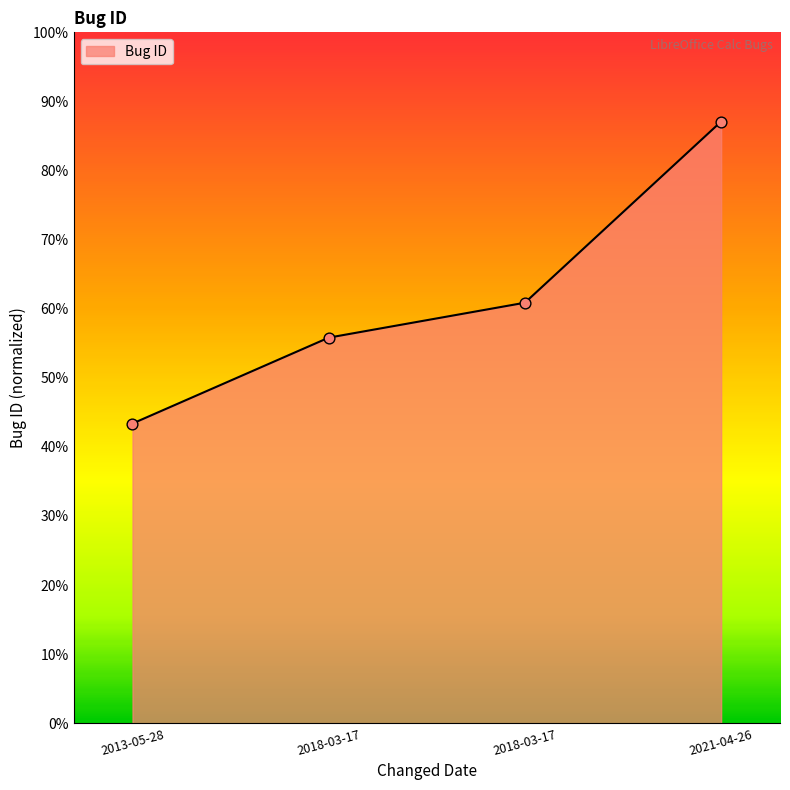

Which has a higher value, 2021-04-26 or 2018-03-17?

2021-04-26